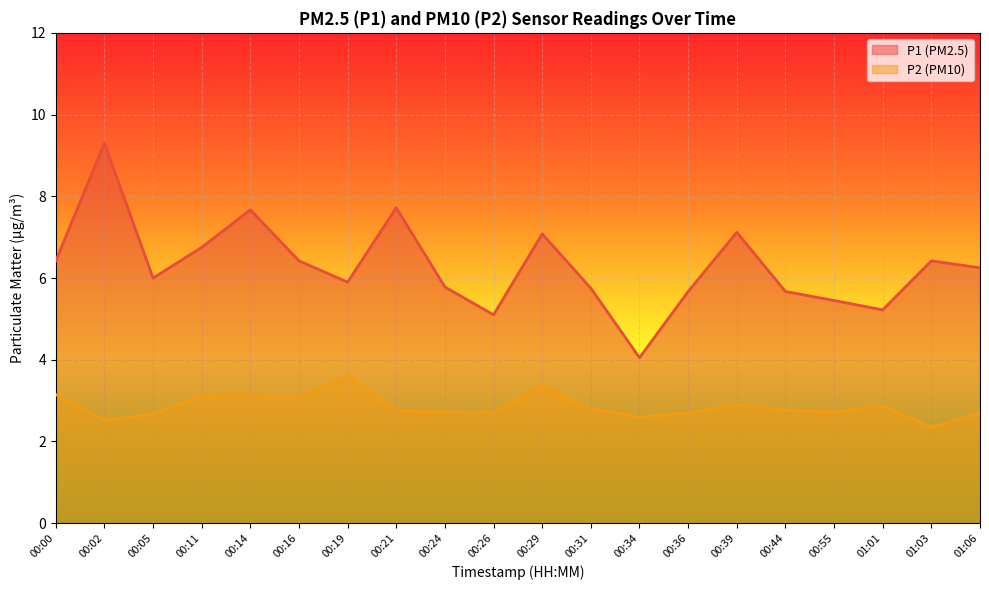

How many lines are shown in the chart?

2